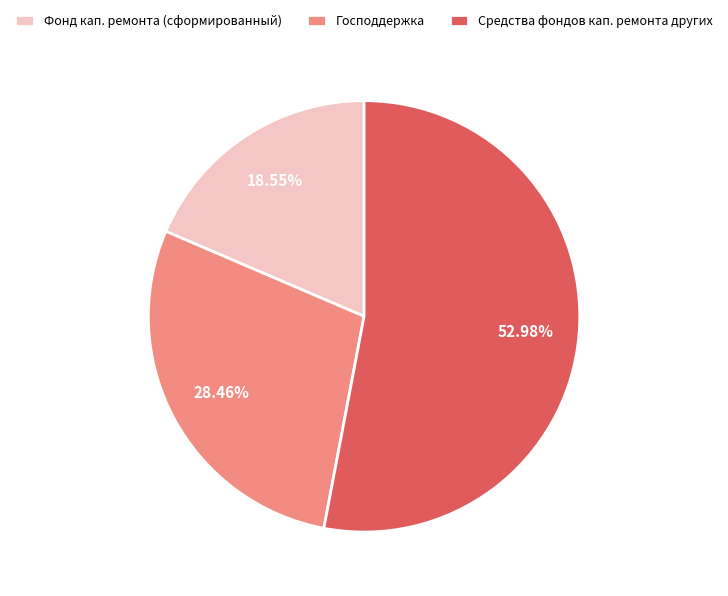

Between Фонд кап. ремонта (сформированный) and Господдержка, which is larger?

Господдержка